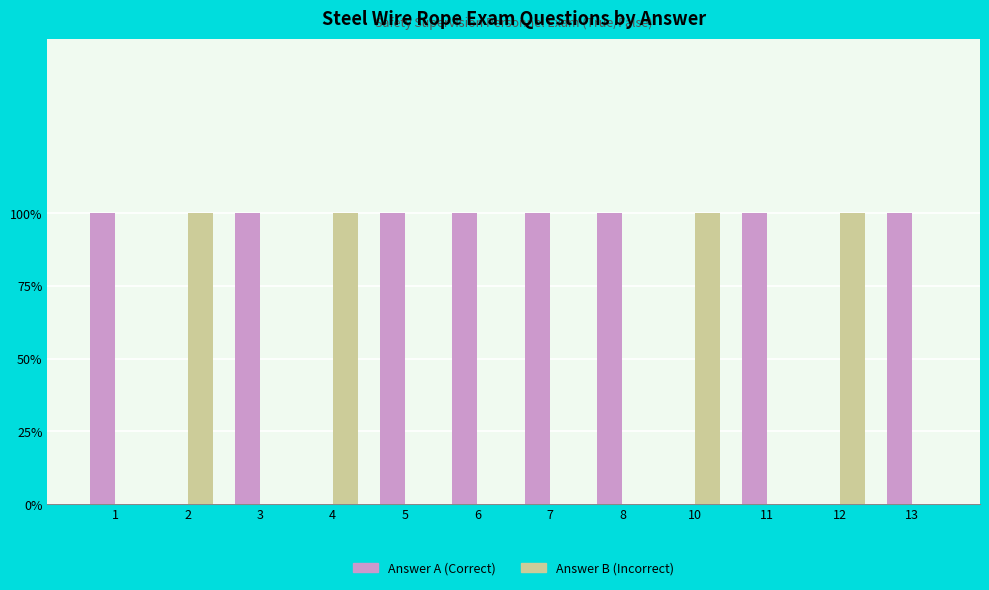

Are the bars horizontal?

No